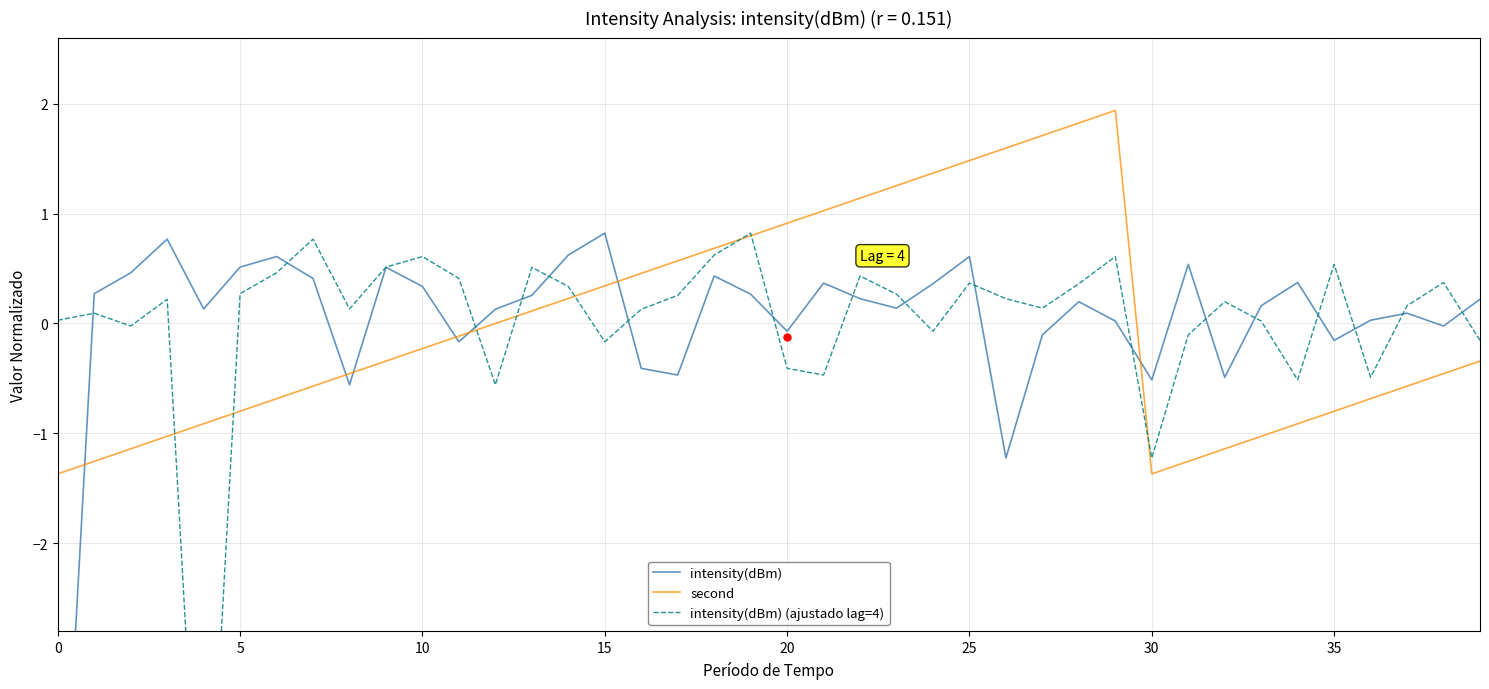

Which series contains the highest Y value?

second